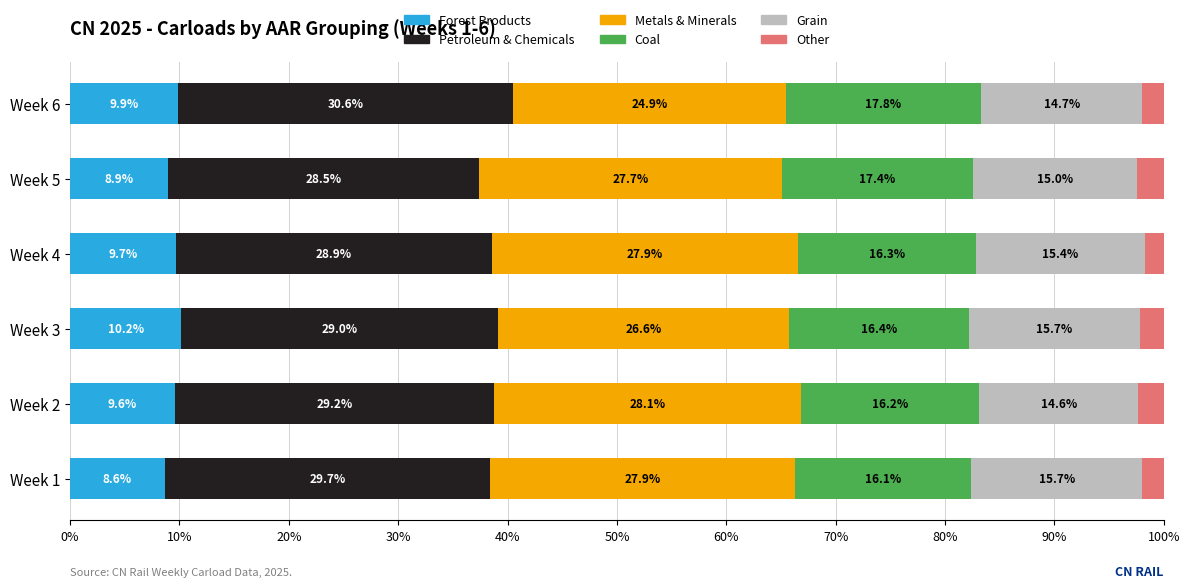

Which category has the highest value in the Forest Products series?

Week 3